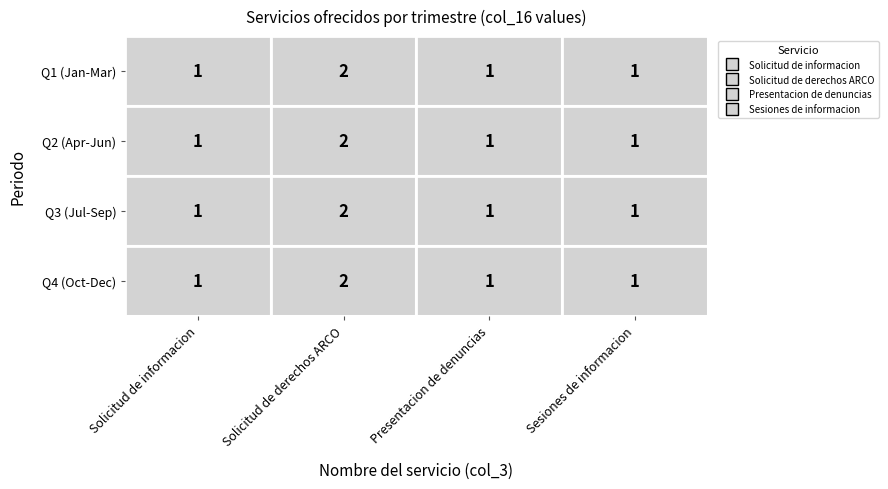

What is the average value of the Solicitud de informacion series?

1